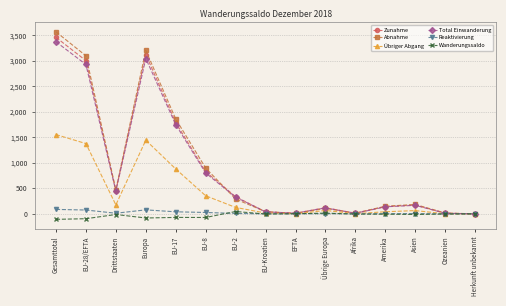

Which label corresponds to the largest value in the chart?

Gesamttotal